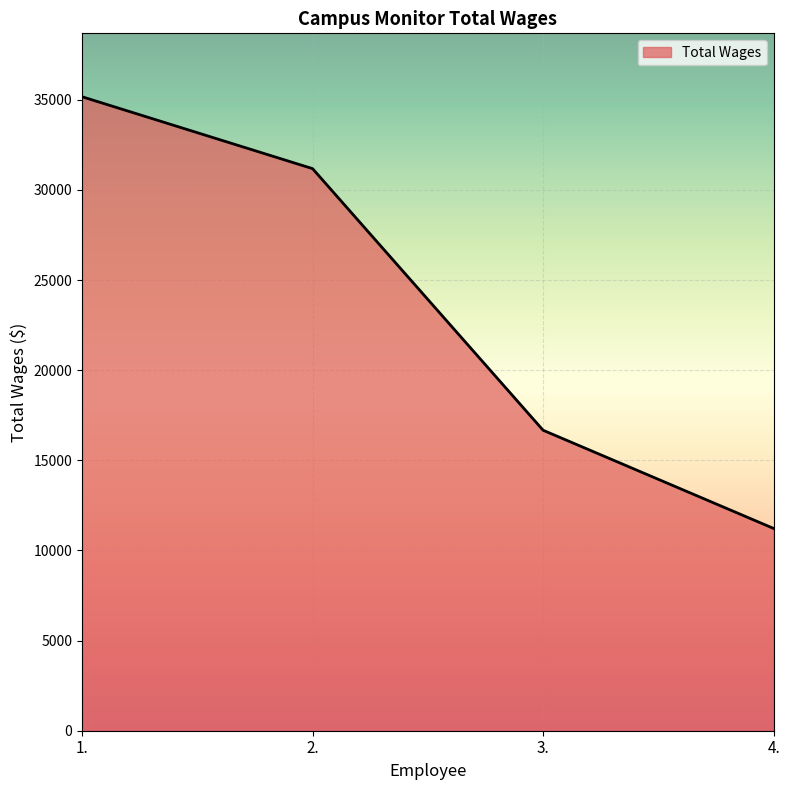

At which label does the data first exceed 31178?

1.